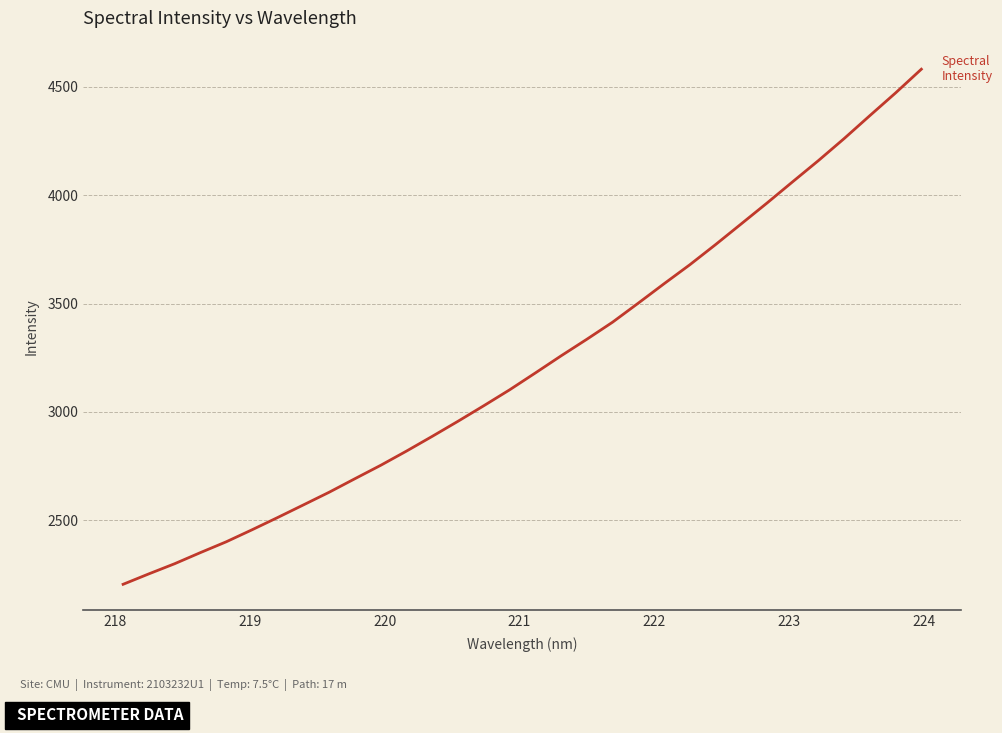

What is the smallest value displayed?

2203.7